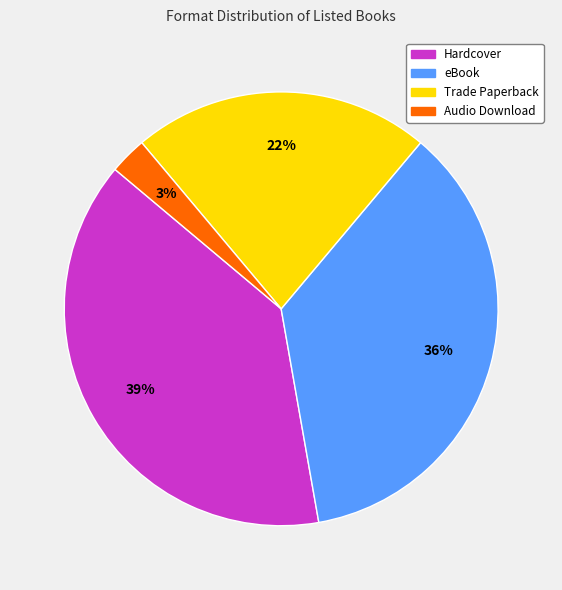

To the nearest percent, what is the difference between the Audio Download and Hardcover slice percentages?

36%